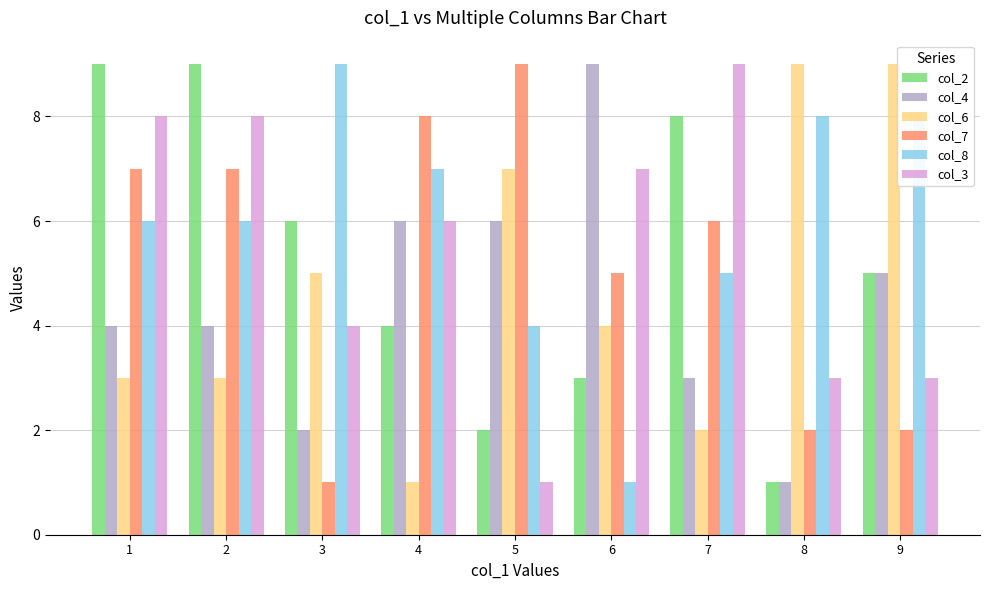

Count the col_3 values in the range 3 to 8.

7